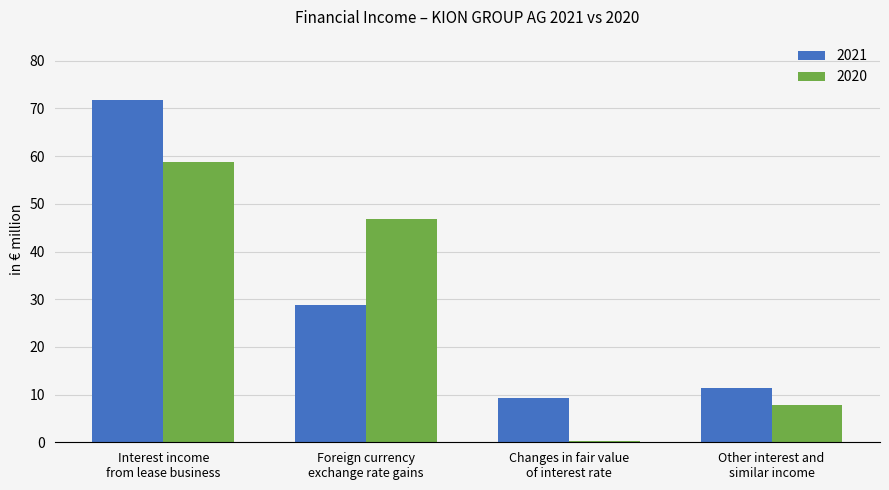

What is the maximum value shown in the chart?

71.8